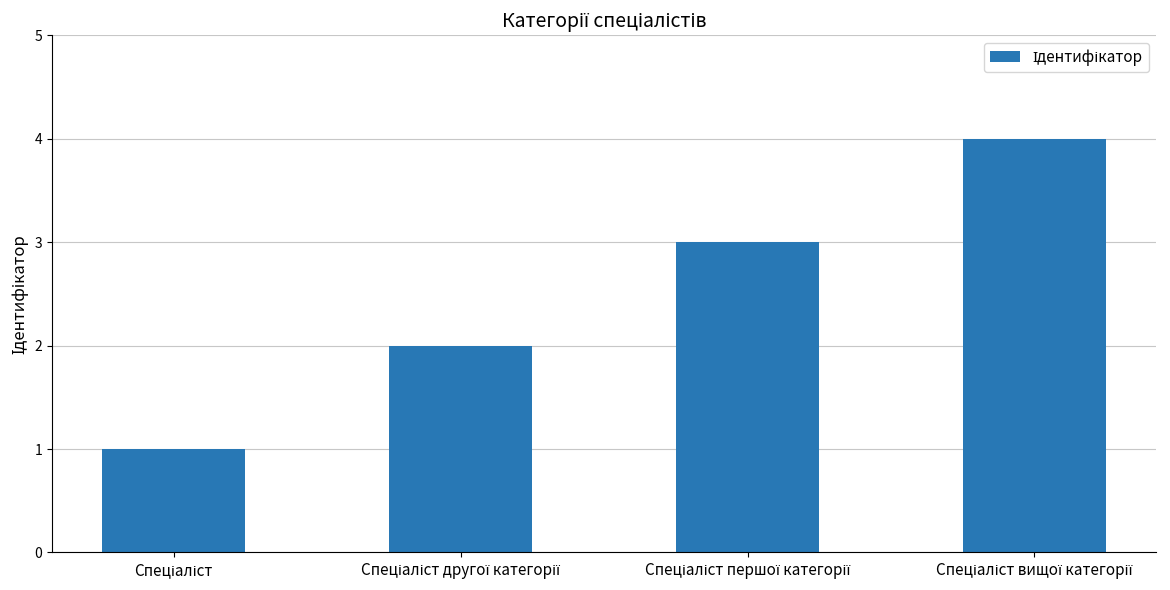

What is the greatest value displayed?

4